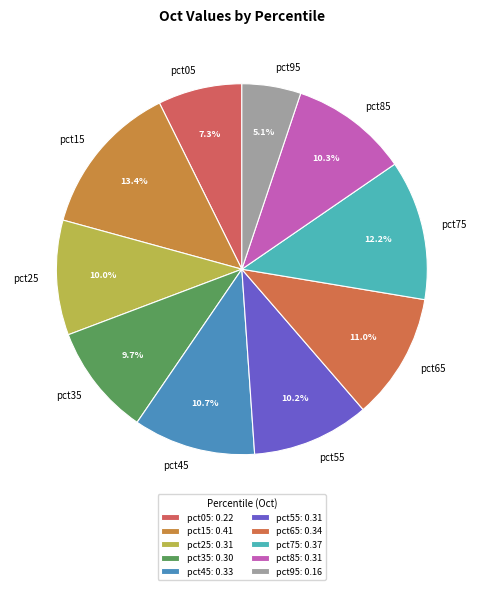

Does pct45 account for over 50% of the chart?

No